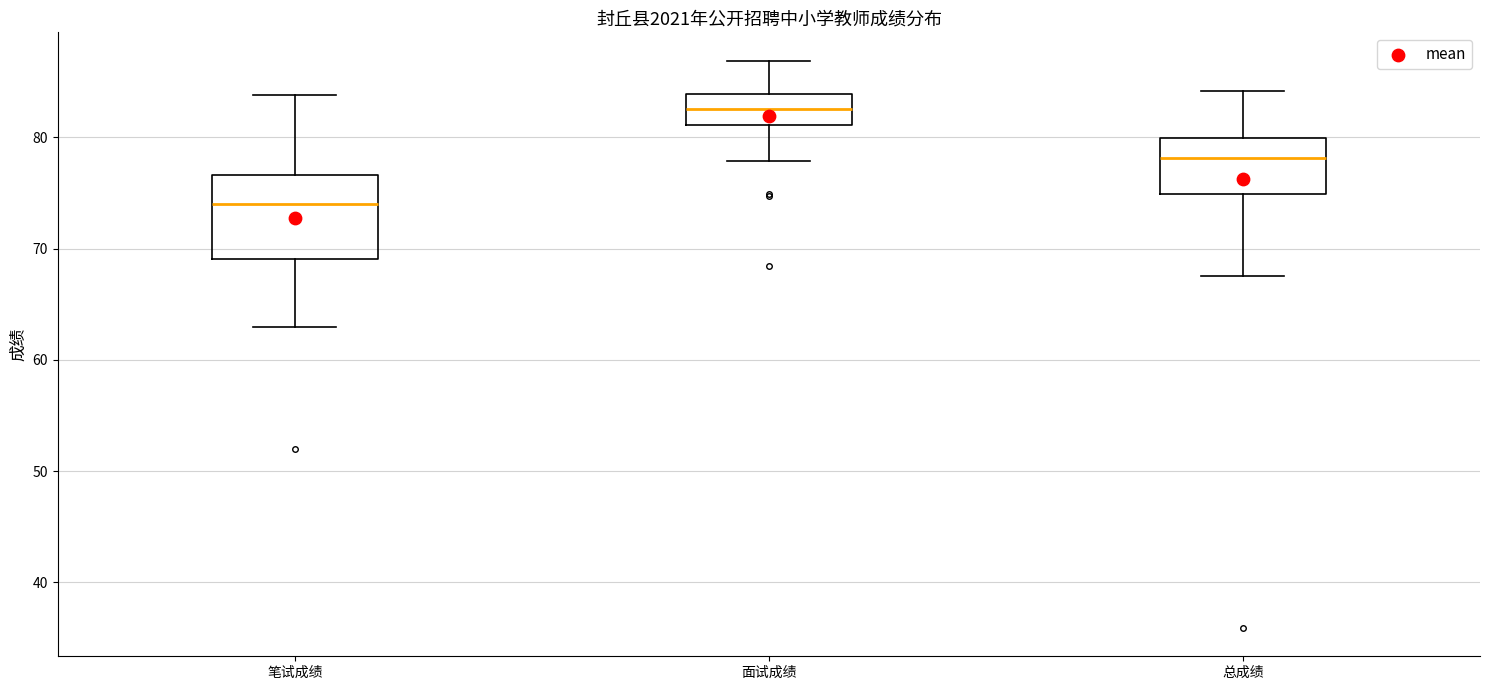

Which box is the tallest, from its lower edge to its upper edge?

笔试成绩